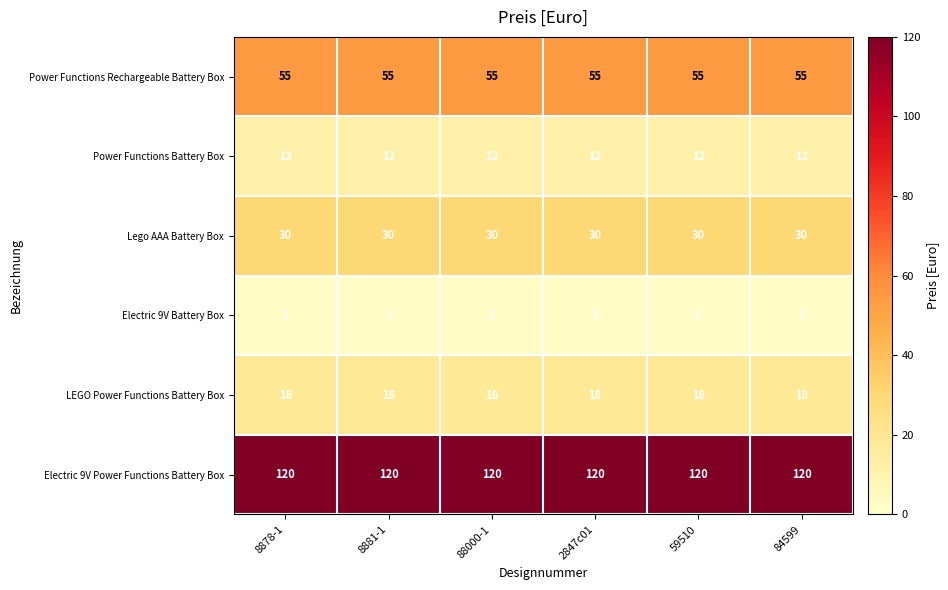

What is the greatest value displayed?

120